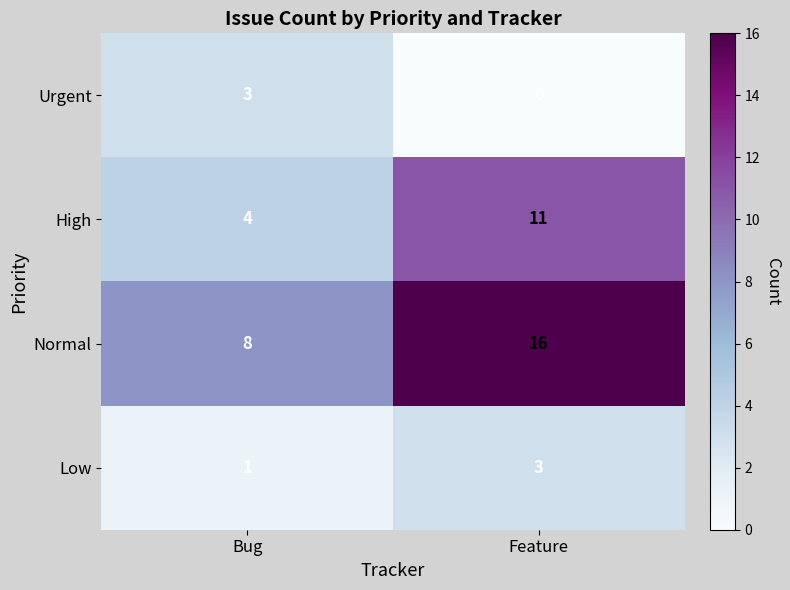

Where is Urgent nearest to the value 1?

Feature